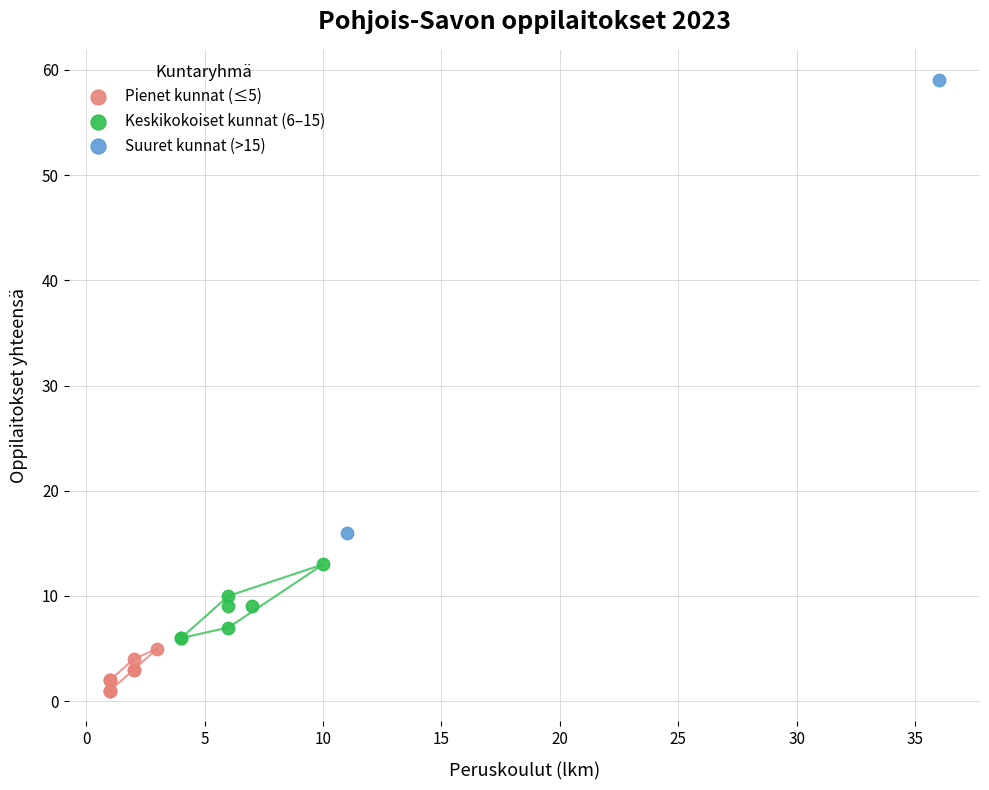

What are all the series names shown in the legend?

Pienet kunnat (≤5), Keskikokoiset kunnat (6–15), Suuret kunnat (>15)